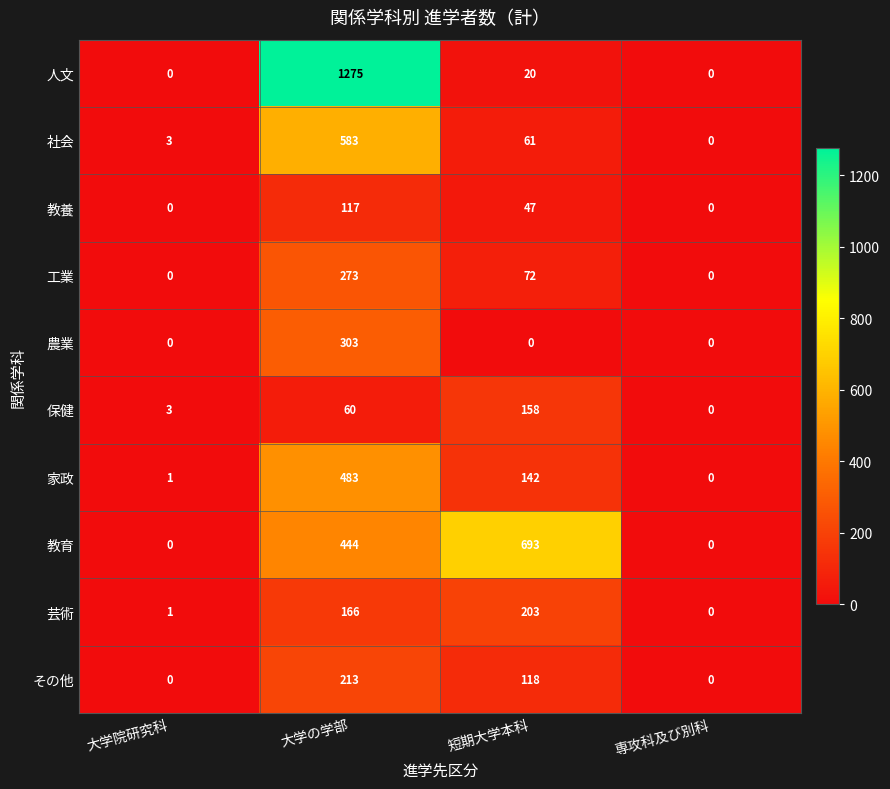

What is the difference between the 教育 values at 短期大学本科 and 大学の学部?

249